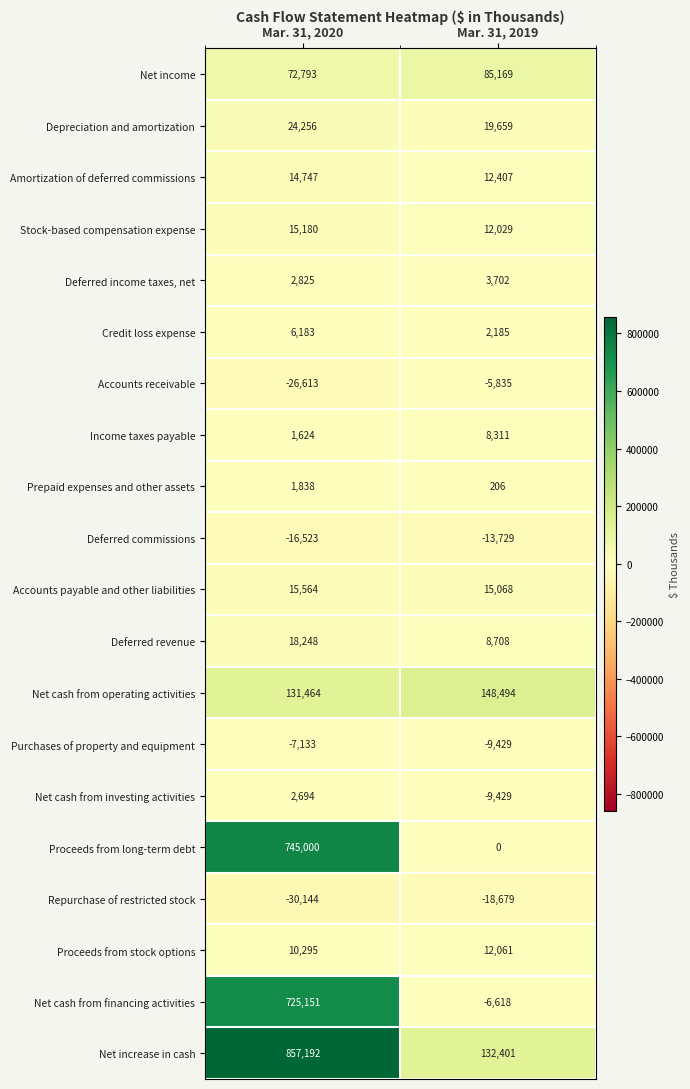

Is it true that Income taxes payable equals 2577 at Mar. 31, 2019?

False